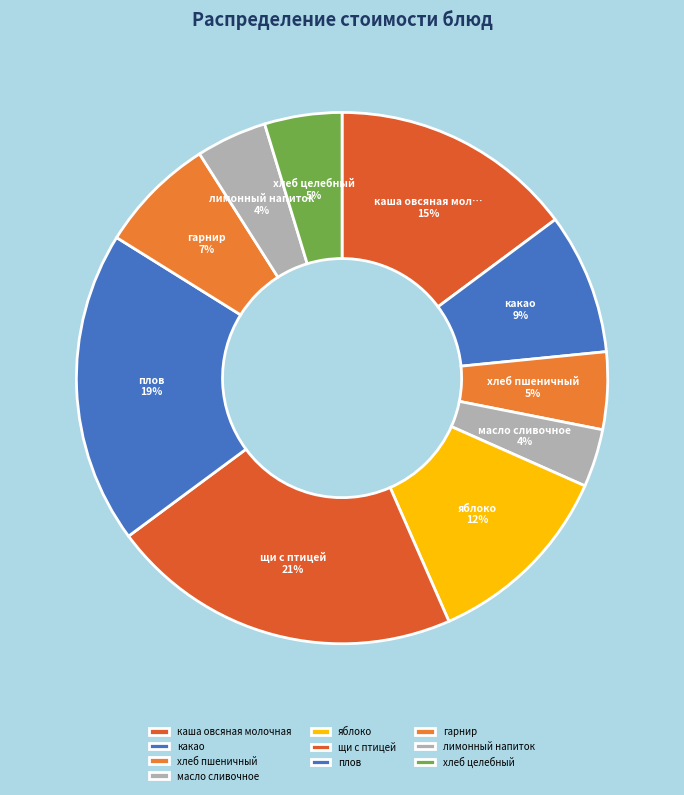

What is the change in value from хлеб пшеничный to масло сливочное?

-1.0